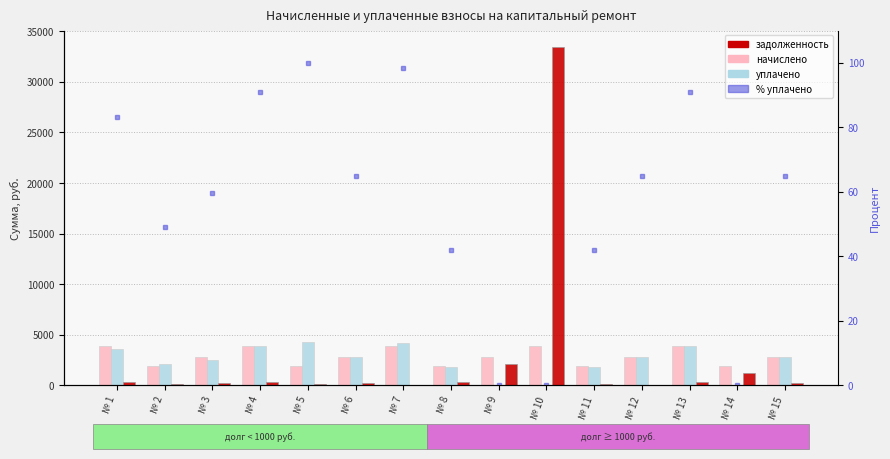

The % уплачено series shows 140.1 at № 4. True or false?

False